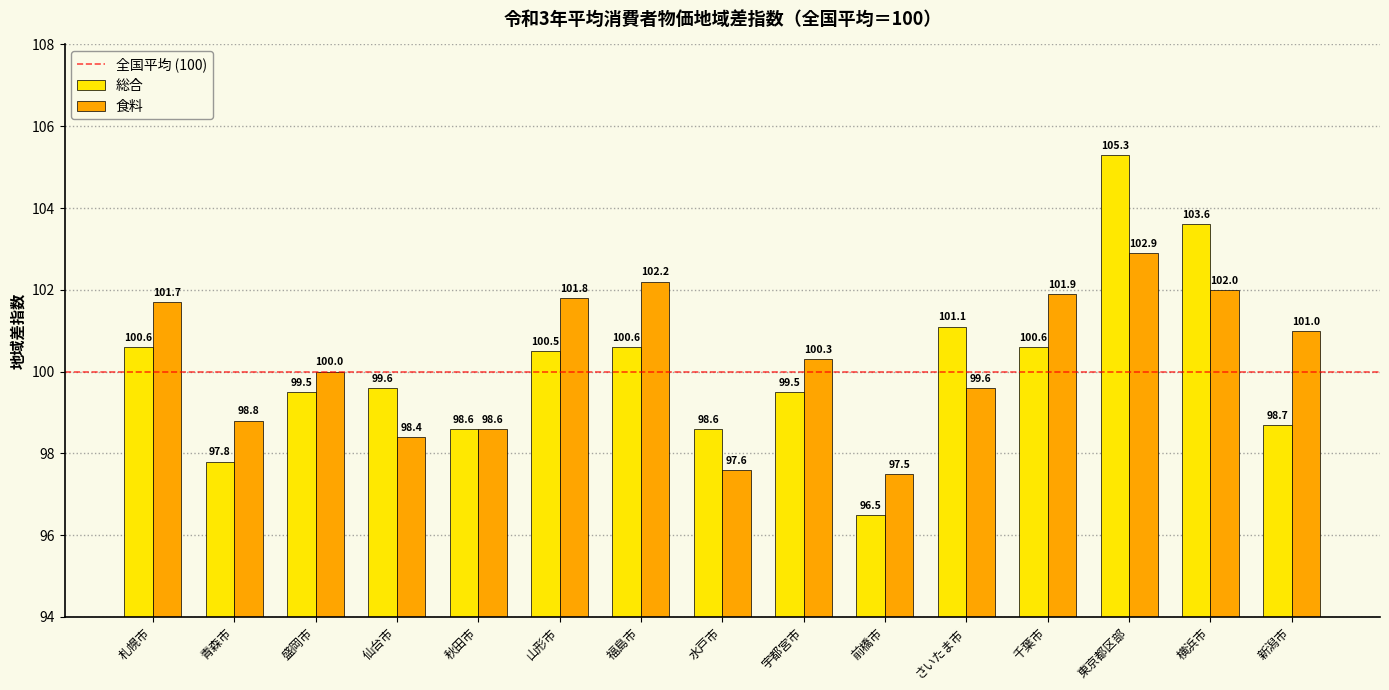

Reading left to right, what are all the values shown in this chart?

総合: 100.6	97.8	99.5	99.6	98.6	100.5	100.6	98.6	99.5	96.5	101.1	100.6	105.3	103.6	98.7
食料: 101.7	98.8	100.0	98.4	98.6	101.8	102.2	97.6	100.3	97.5	99.6	101.9	102.9	102.0	101.0